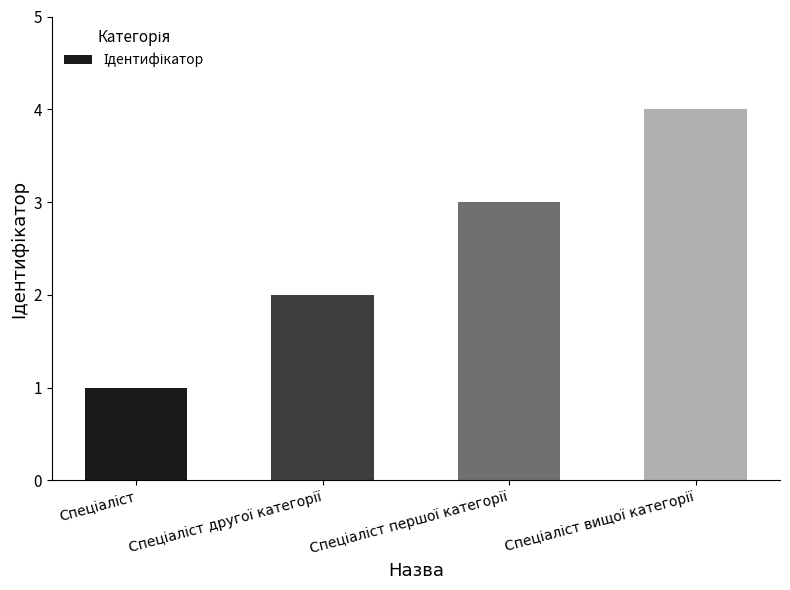

What is the difference between the maximum and minimum values?

3